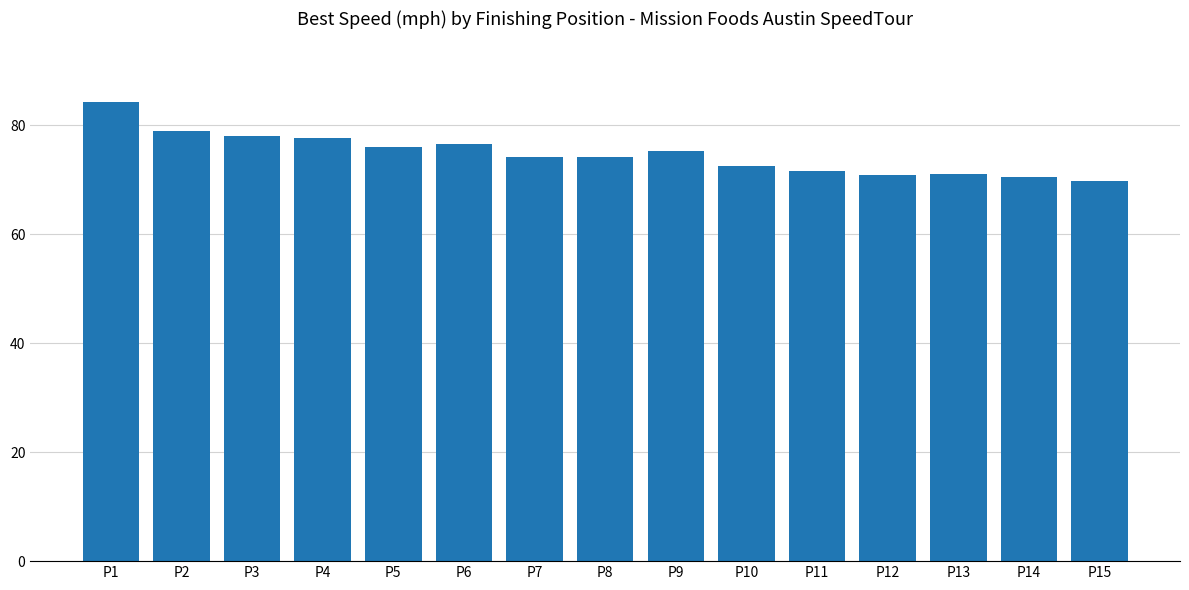

Approximately how many times larger is the value at P10 compared to P8?

1.0